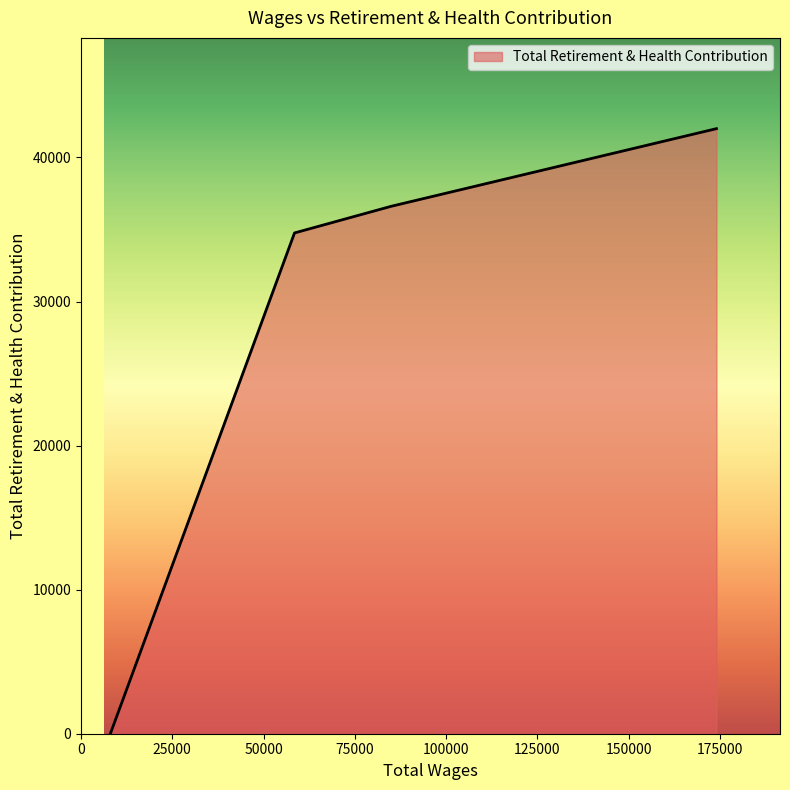

True or false: the data has more than 1 interior local peaks.

False